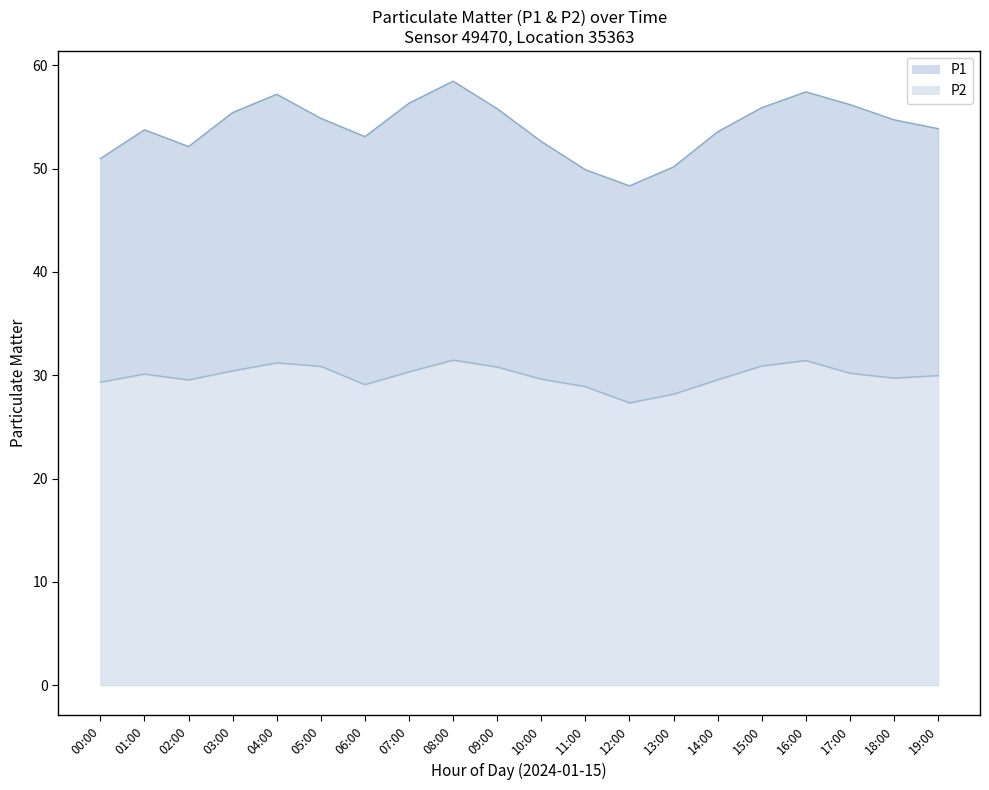

In P1, how many points are higher than both neighbors (excluding endpoints)?

4